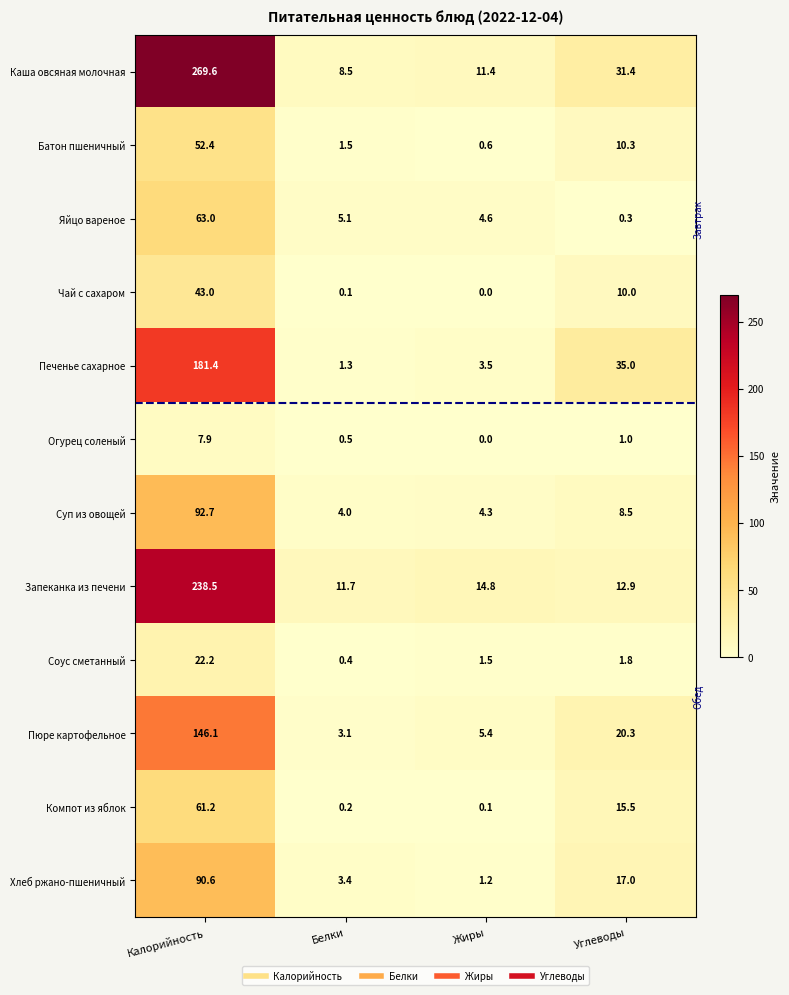

What is the total value across all series at Углеводы?

164.0